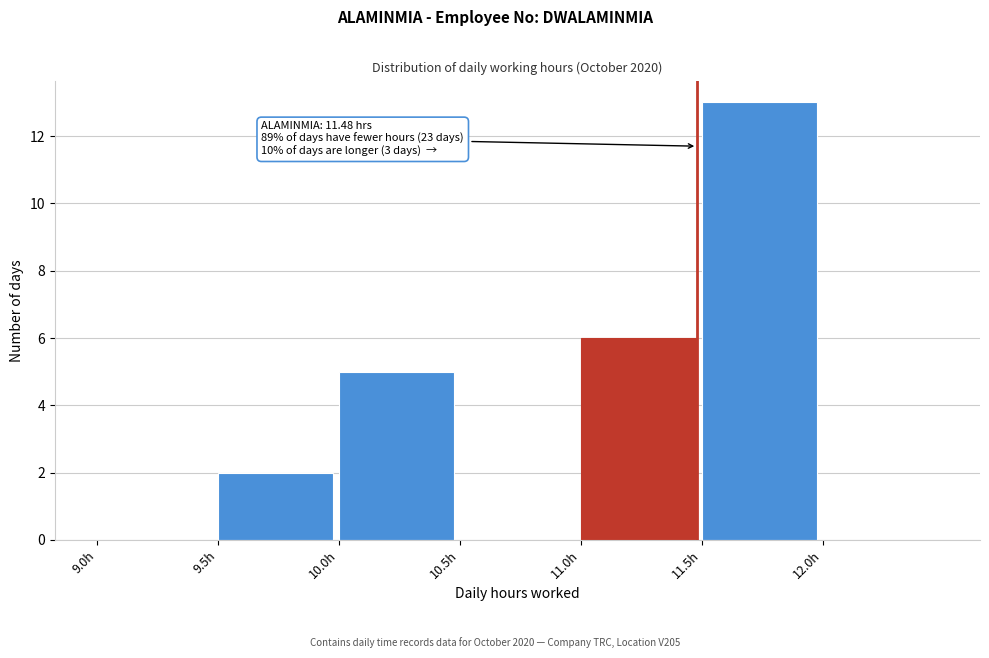

Which range on the x-axis has the tallest bar?

11.5 to 12.0